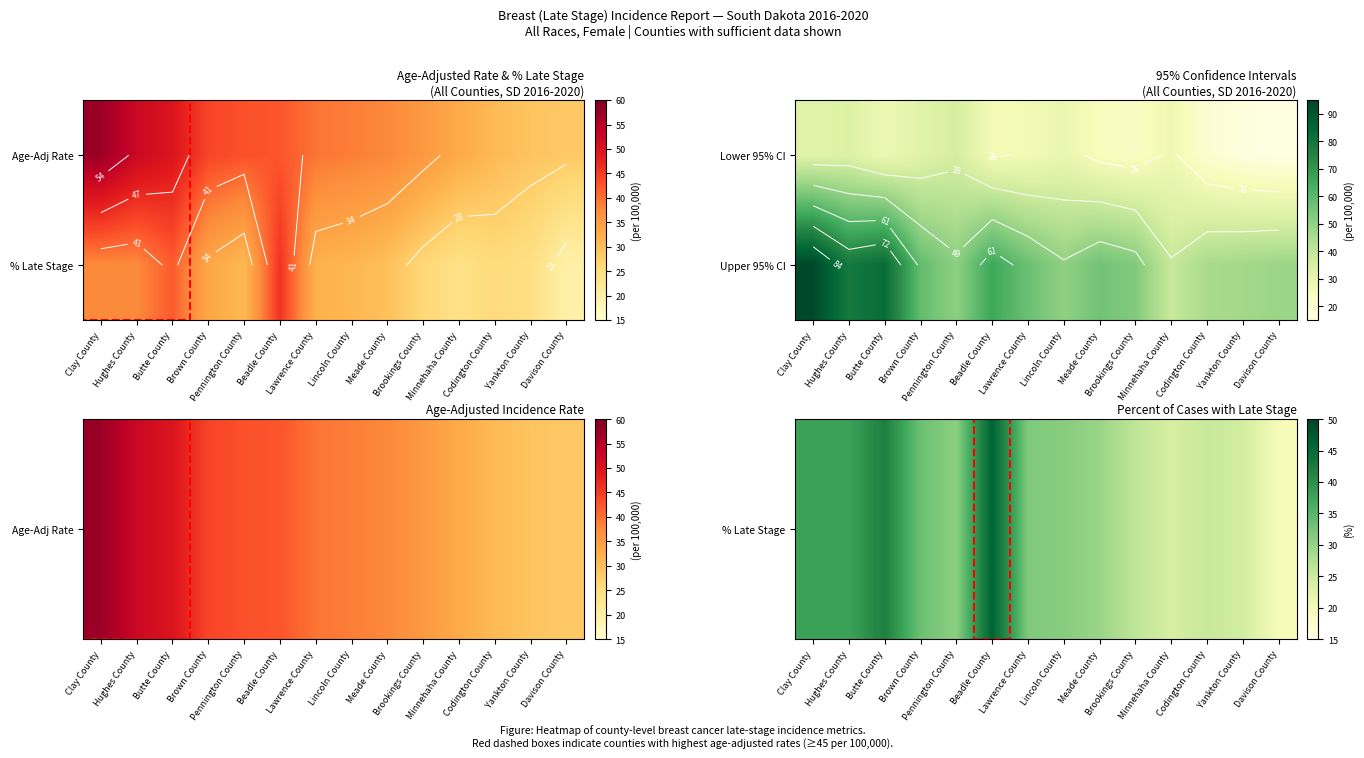

Where is Upper 95% CI nearest to the value 66?

Beadle County